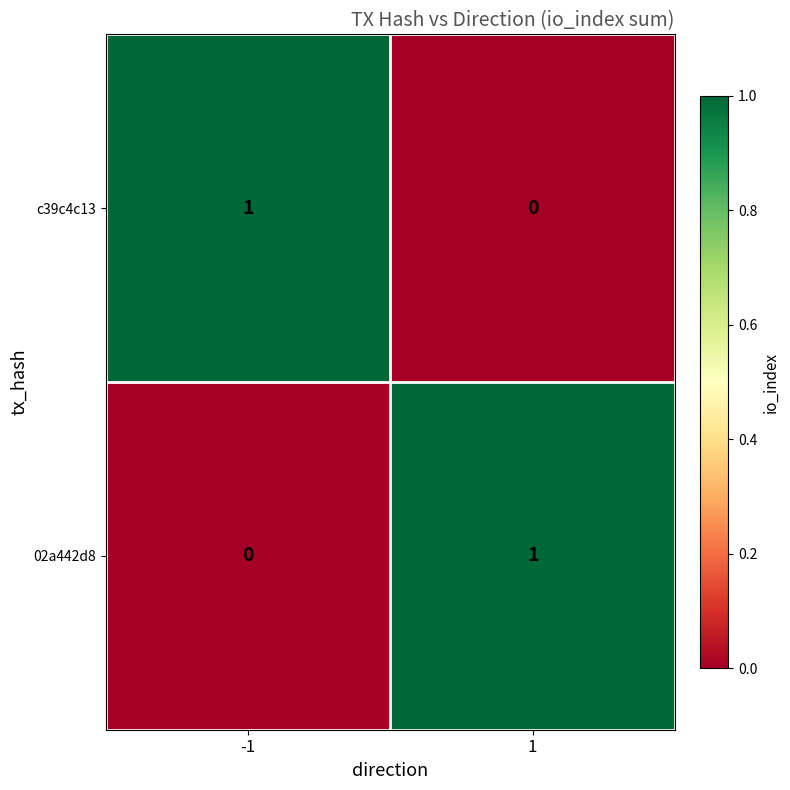

Is it true that 02a442d8 equals 0 at 1?

False